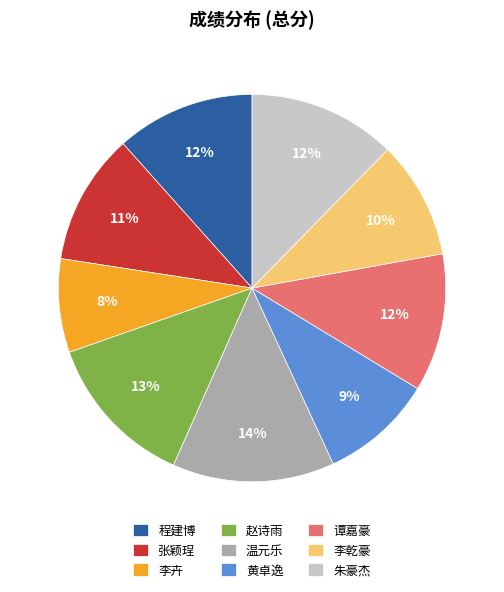

What percentage is the 李卉 slice, to the nearest percent?

8%